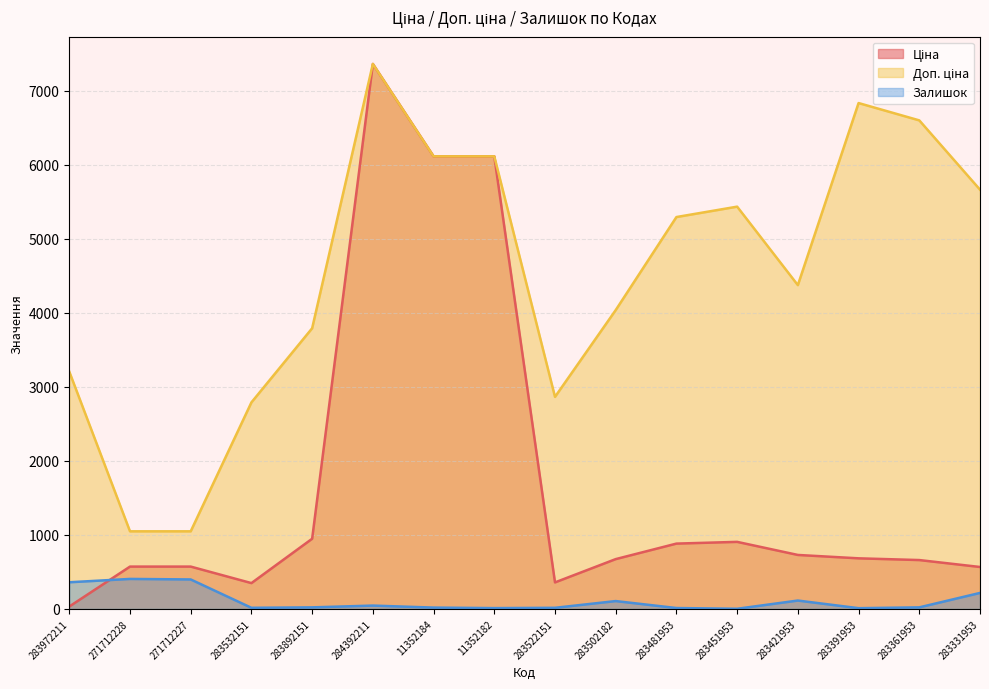

What is the value of the Ціна point at the 16th from the left?

566.2